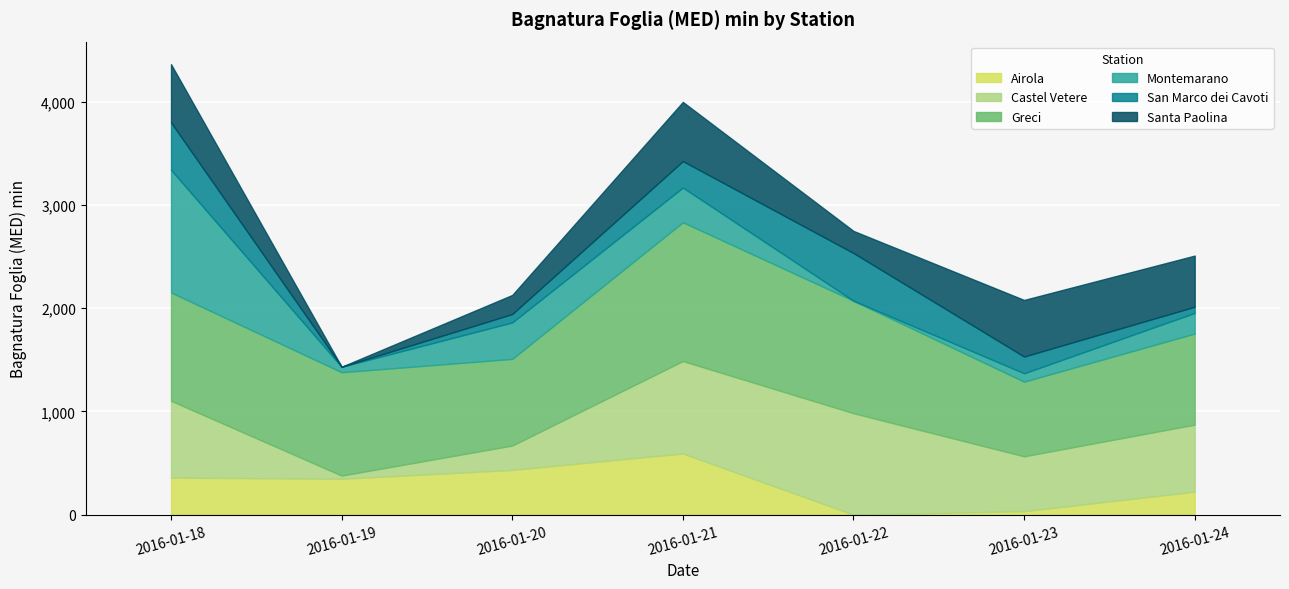

Is the value of Montemarano at 2016-01-23 greater than the value of Airola at 2016-01-24?

No